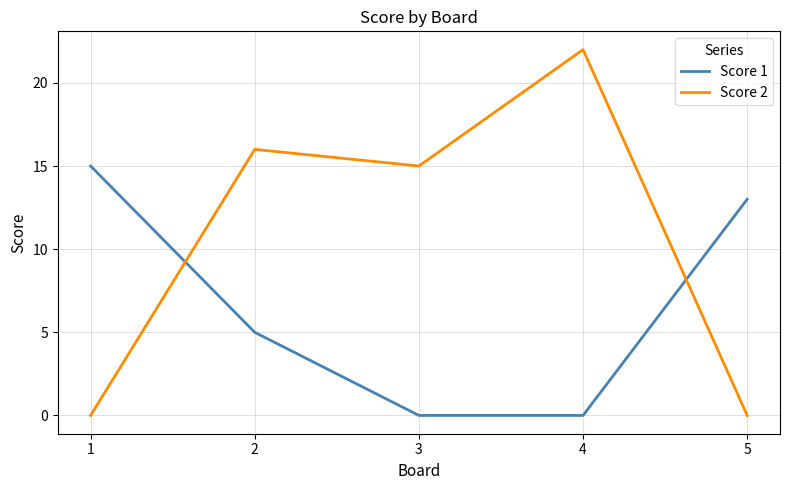

True or false: Score 2 has a value of 30 at 4.

False